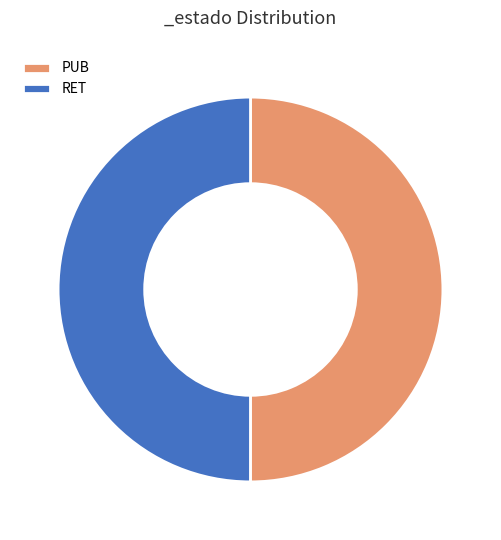

Combined, do RET and PUB account for over 50%?

Yes